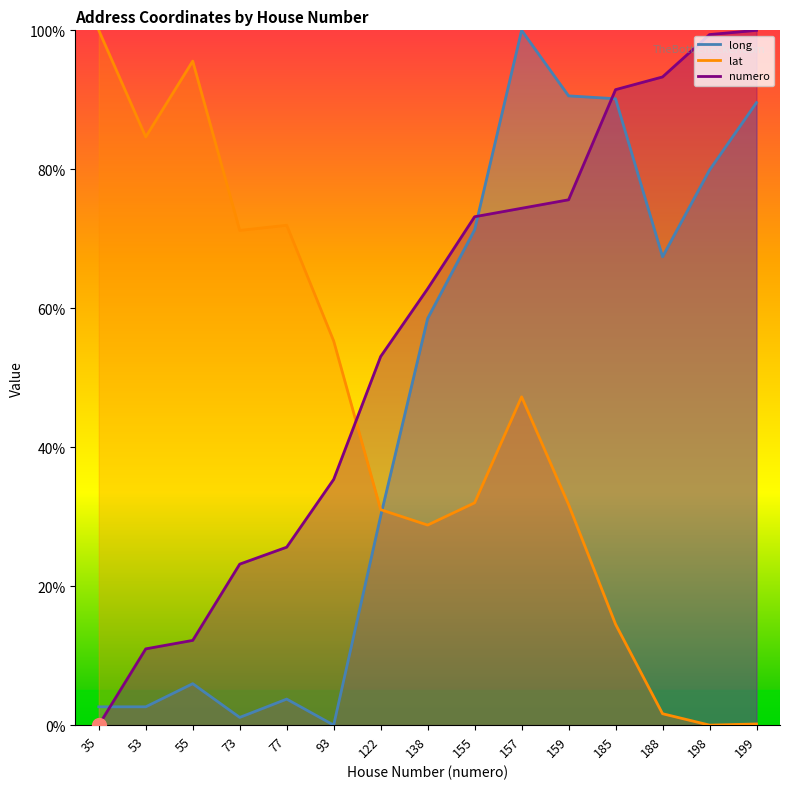

Which series has the largest total across all categories?

numero